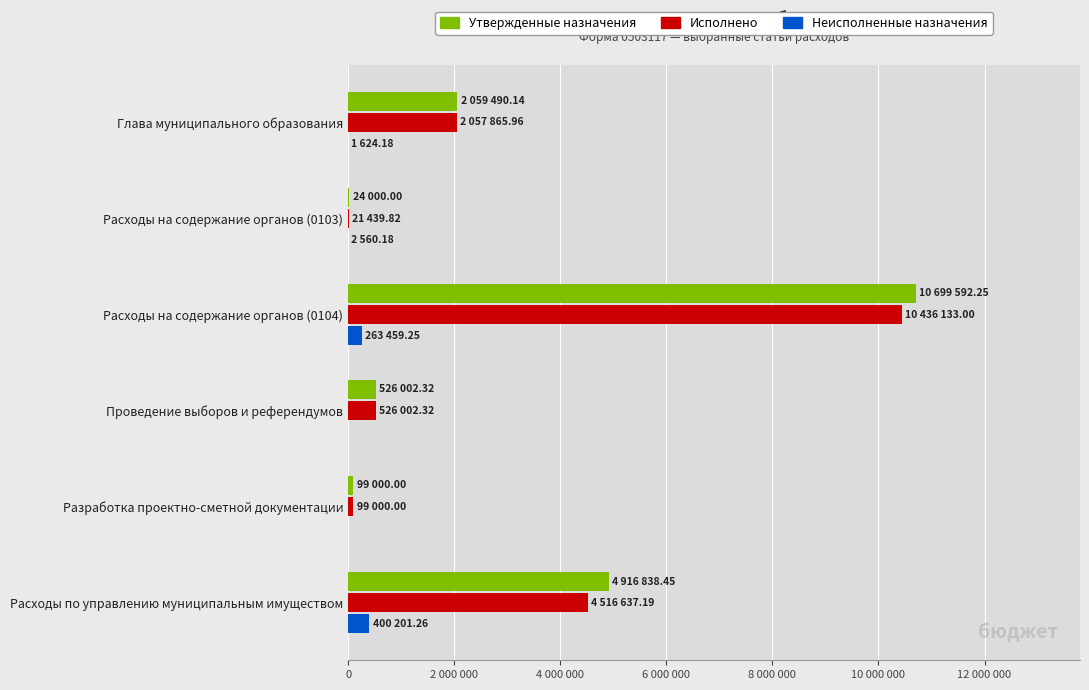

What are all the series names shown in the legend?

Утвержденные назначения, Исполнено, Неисполненные назначения